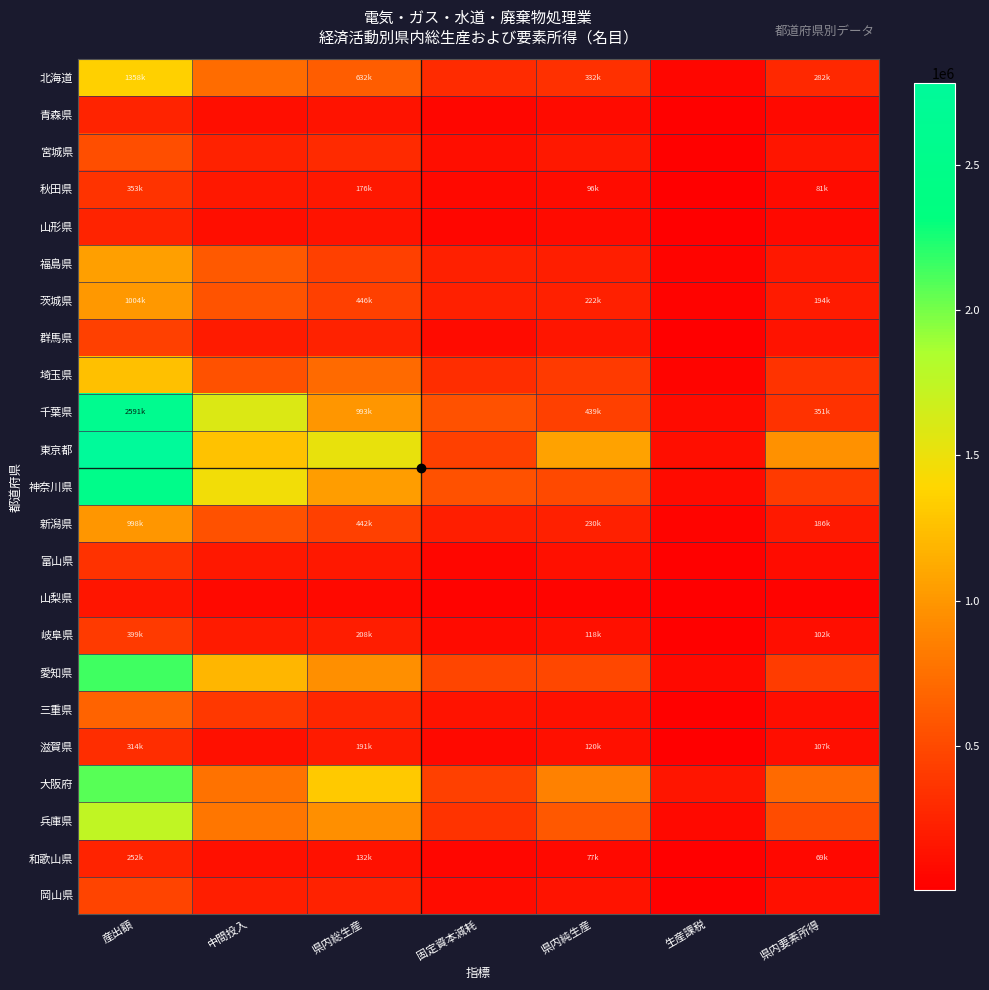

Rank the series at 産出額 from lowest to highest value.

山梨県, 青森県, 山形県, 和歌山県, 滋賀県, 富山県, 秋田県, 岐阜県, 群馬県, 岡山県, 宮城県, 三重県, 新潟県, 茨城県, 福島県, 埼玉県, 北海道, 兵庫県, 大阪府, 愛知県, 神奈川県, 千葉県, 東京都